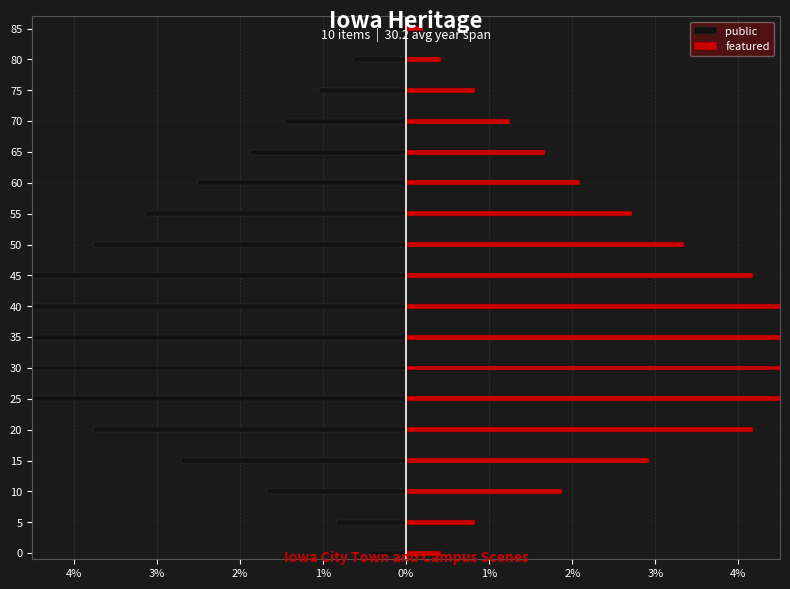

Between 5 and 15, which series saw the biggest shift?

featured